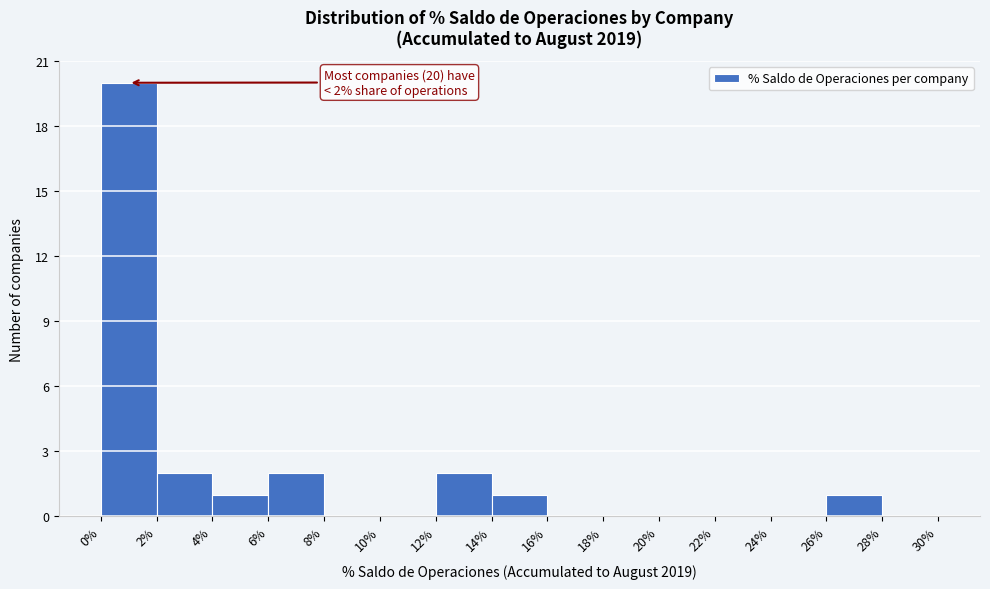

Over which range of the x-axis is the bar tallest?

0% to 2%